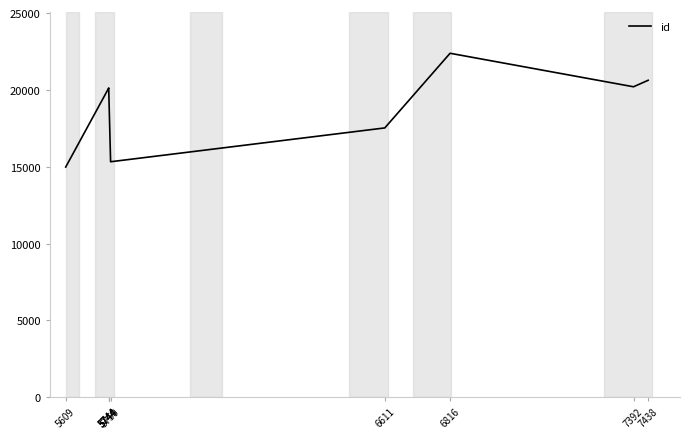

True or false: there are more than 1 points higher than both neighbors.

True